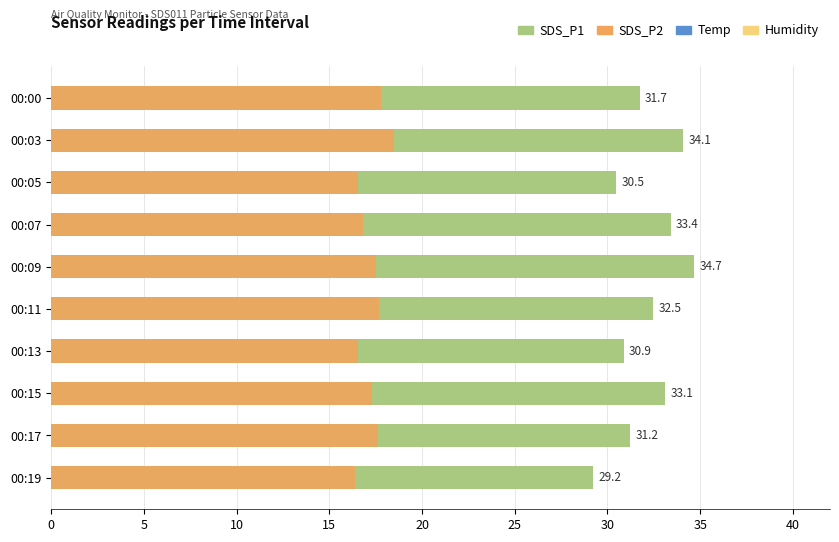

What is the maximum value shown in the chart?

34.7